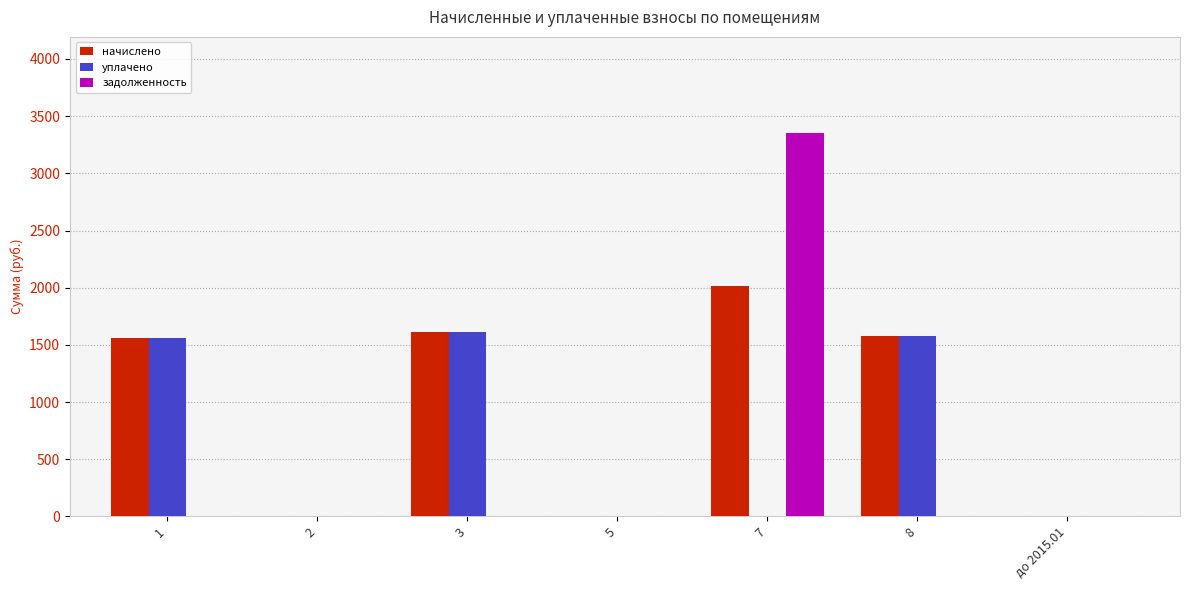

What is the average value of the уплачено series?

678.2